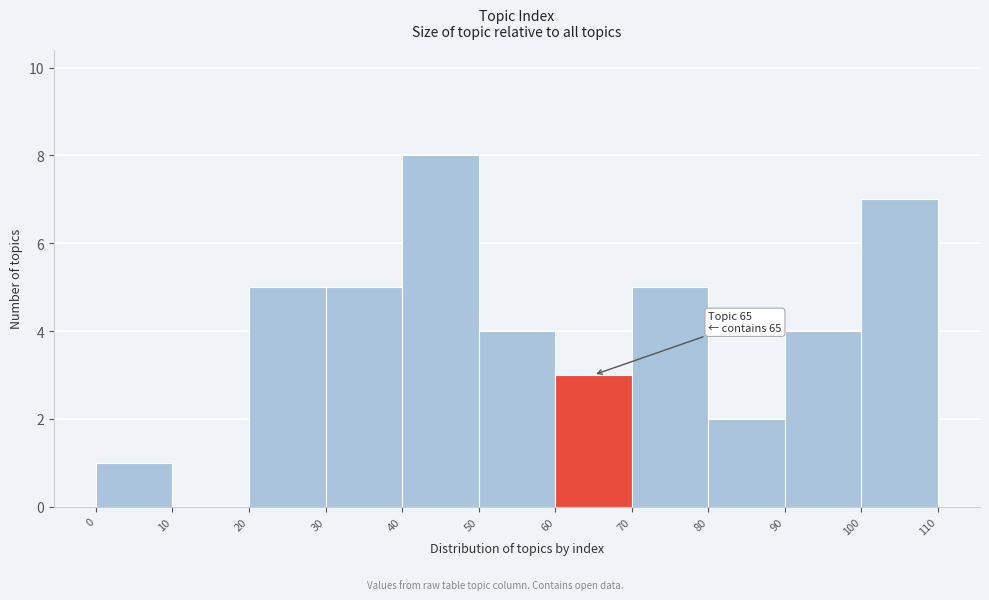

Which range on the x-axis has the tallest bar?

40 to 50